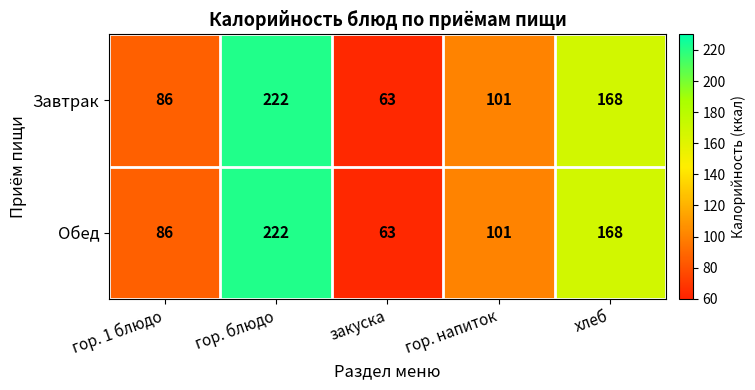

What is the minimum value for Обед?

63